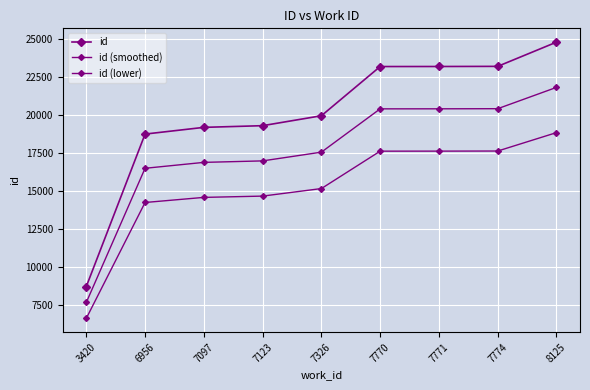

Count the number of categories in the chart.

9